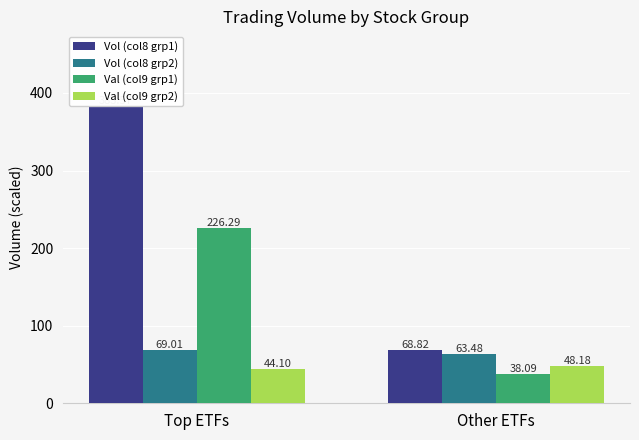

At how many categories does at least one series exceed 334?

1